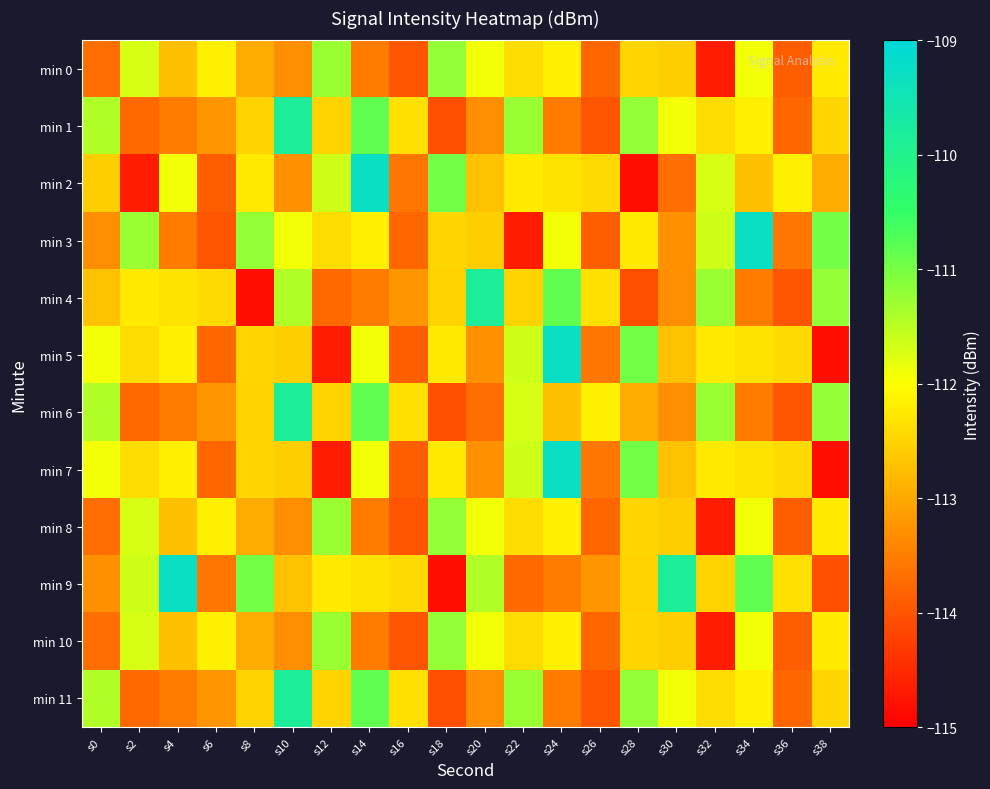

At s30, list the series in order from largest to smallest.

min 9, min 1, min 11, min 0, min 8, min 10, min 5, min 7, min 3, min 4, min 6, min 2